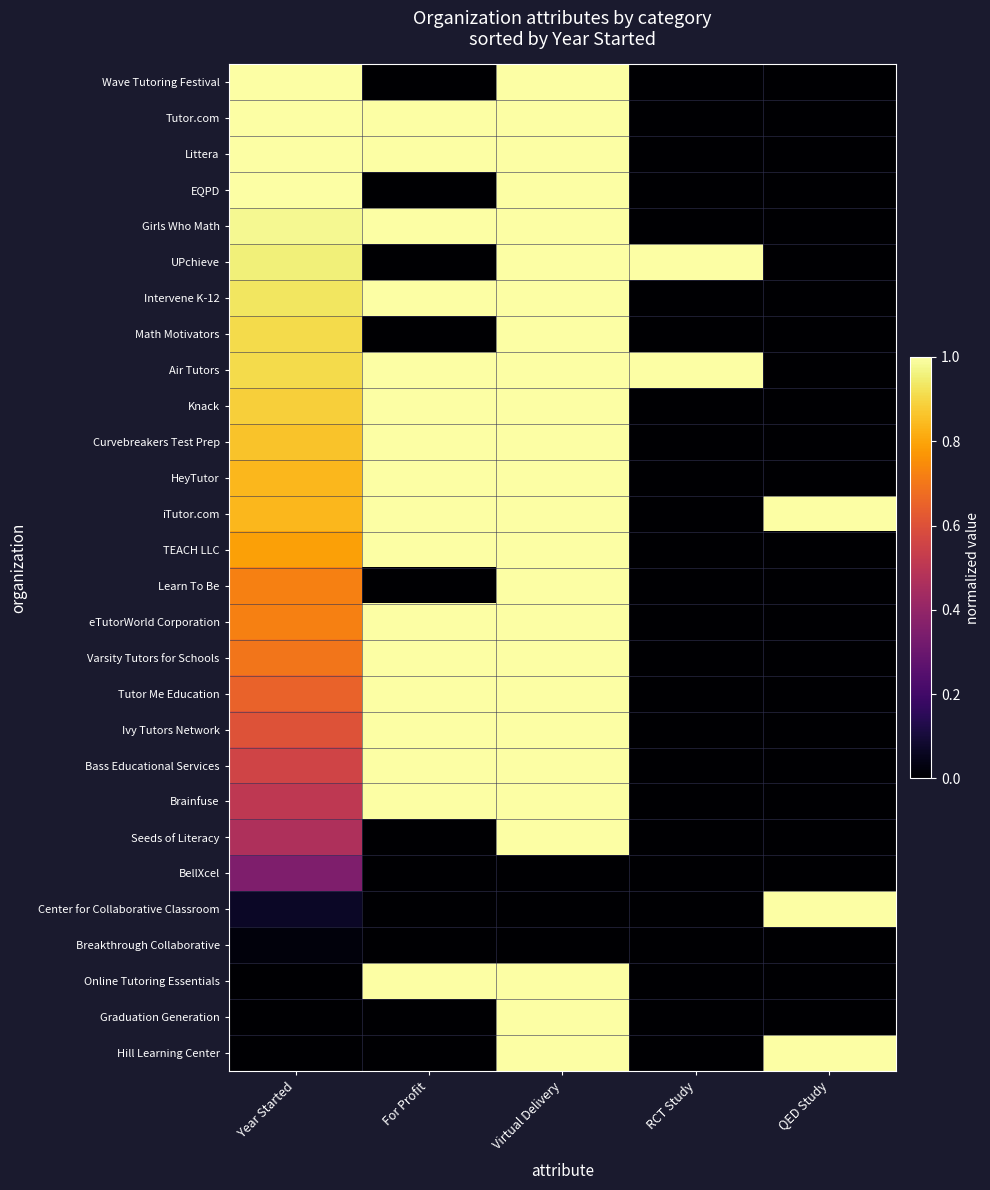

Which label corresponds to the smallest value in the chart?

For Profit